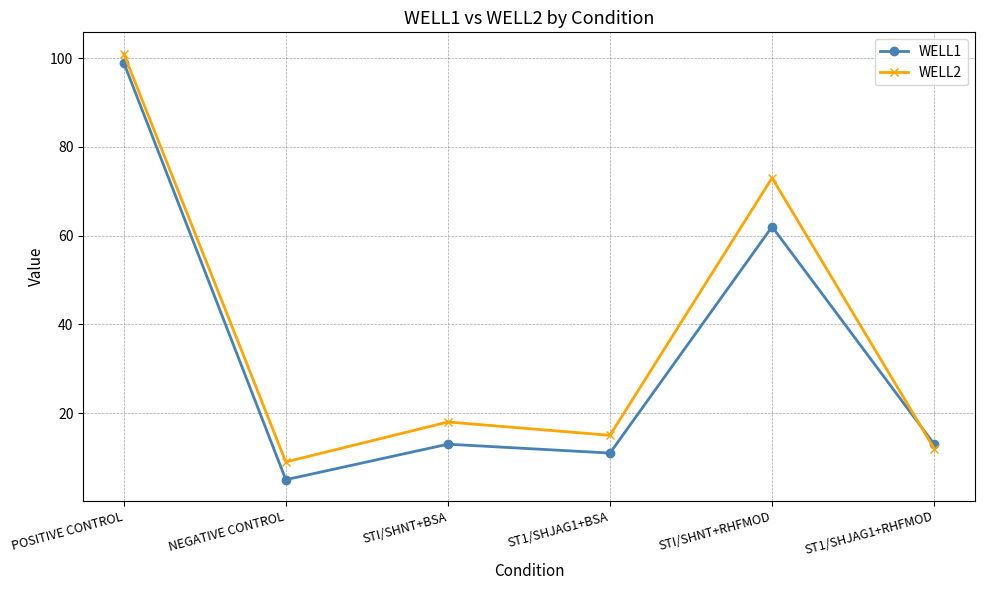

Reading left to right, list all the values displayed in this chart.

WELL1: POSITIVE CONTROL=99	NEGATIVE CONTROL=5	STI/SHNT+BSA=13	ST1/SHJAG1+BSA=11	STI/SHNT+RHFMOD=62	ST1/SHJAG1+RHFMOD=13
WELL2: POSITIVE CONTROL=101	NEGATIVE CONTROL=9	STI/SHNT+BSA=18	ST1/SHJAG1+BSA=15	STI/SHNT+RHFMOD=73	ST1/SHJAG1+RHFMOD=12